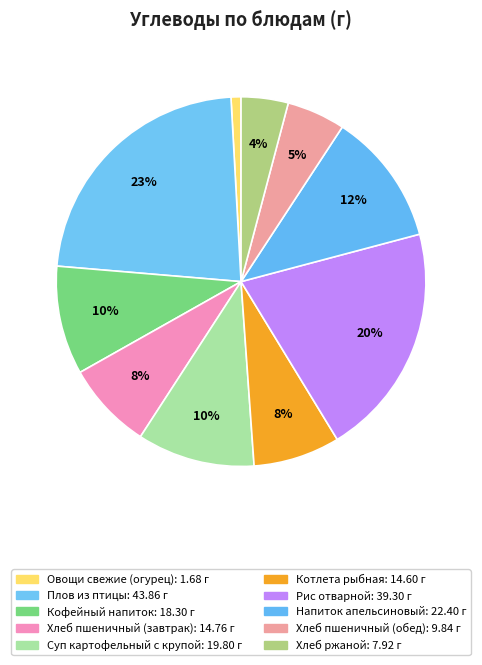

What percentage do Хлеб пшеничный (завтрак) and Овощи свежие (огурец) together represent?

8.5%